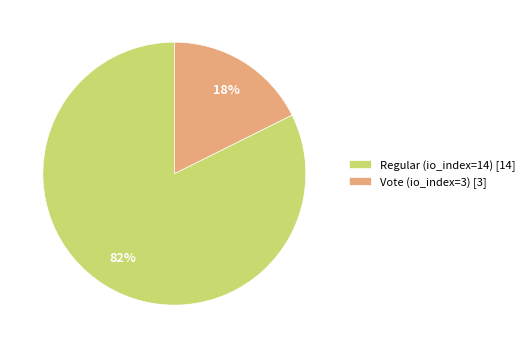

Between Vote (io_index=3) [3] and Regular (io_index=14) [14], which is larger?

Regular (io_index=14) [14]